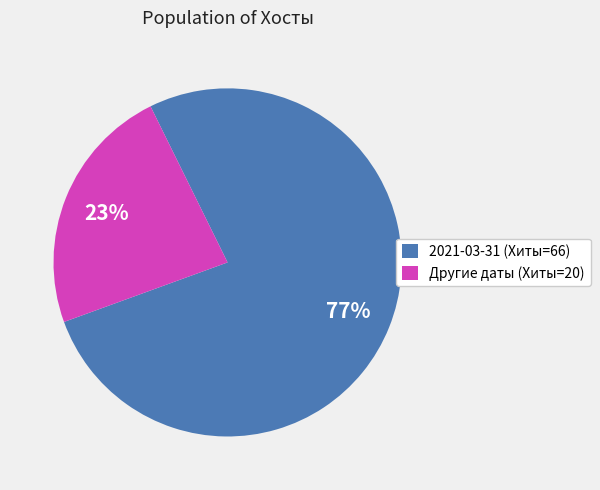

Rank the categories by value from lowest to highest.

Другие даты (Хиты=20), 2021-03-31 (Хиты=66)